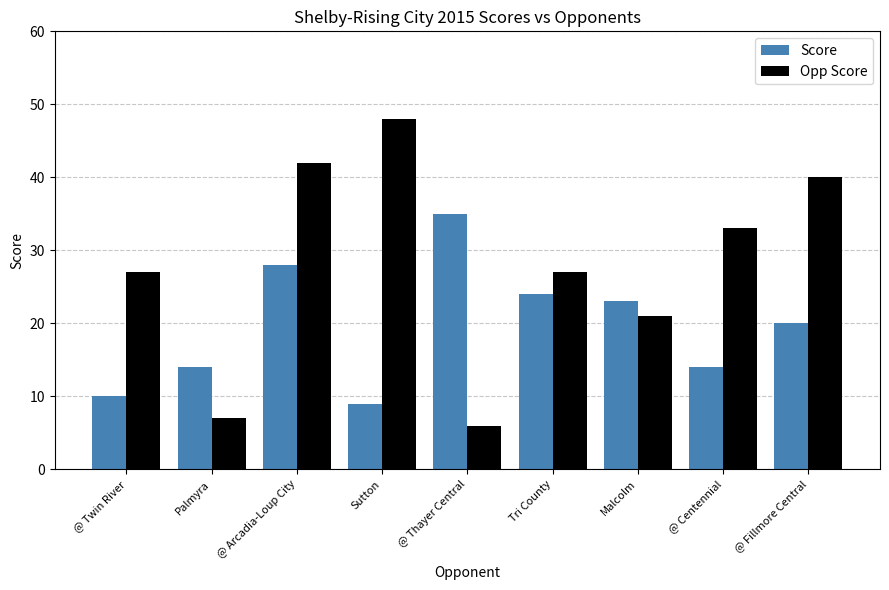

What is the label of the 4th bar from the right?

Tri County